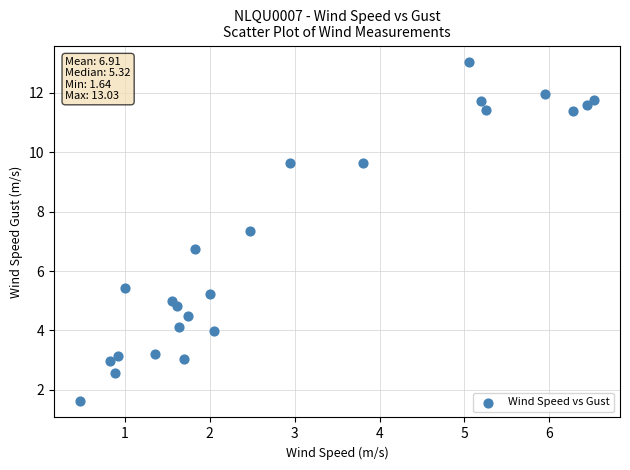

What is the range of Y values (max minus min)?

11.4